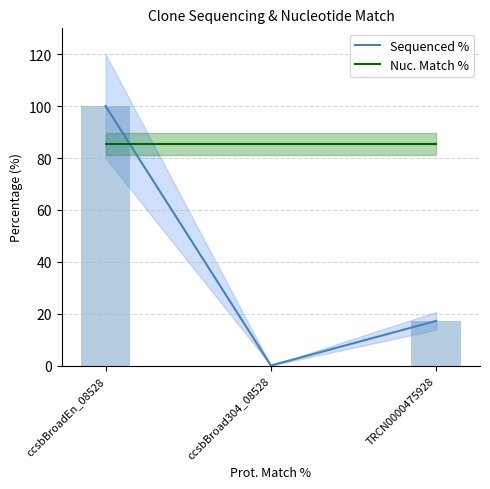

True or false: Sequenced % has a value of 100.0 at ccsbBroadEn_08528.

True